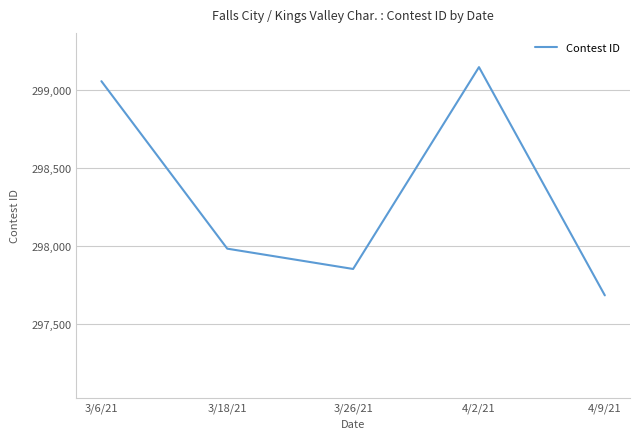

At which label does the data first exceed 297983?

3/6/21